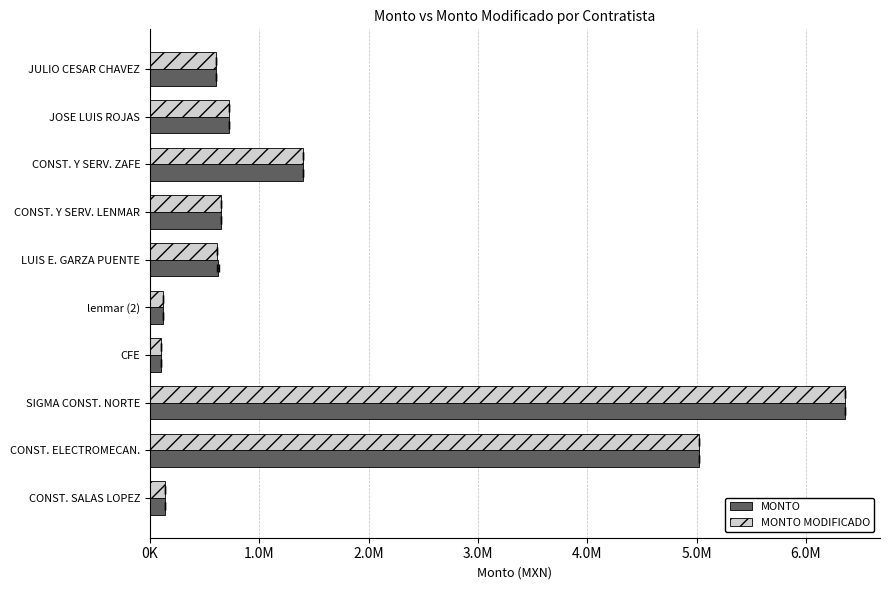

Where is MONTO nearest to the value 3228290?

CONST. ELECTROMECAN.